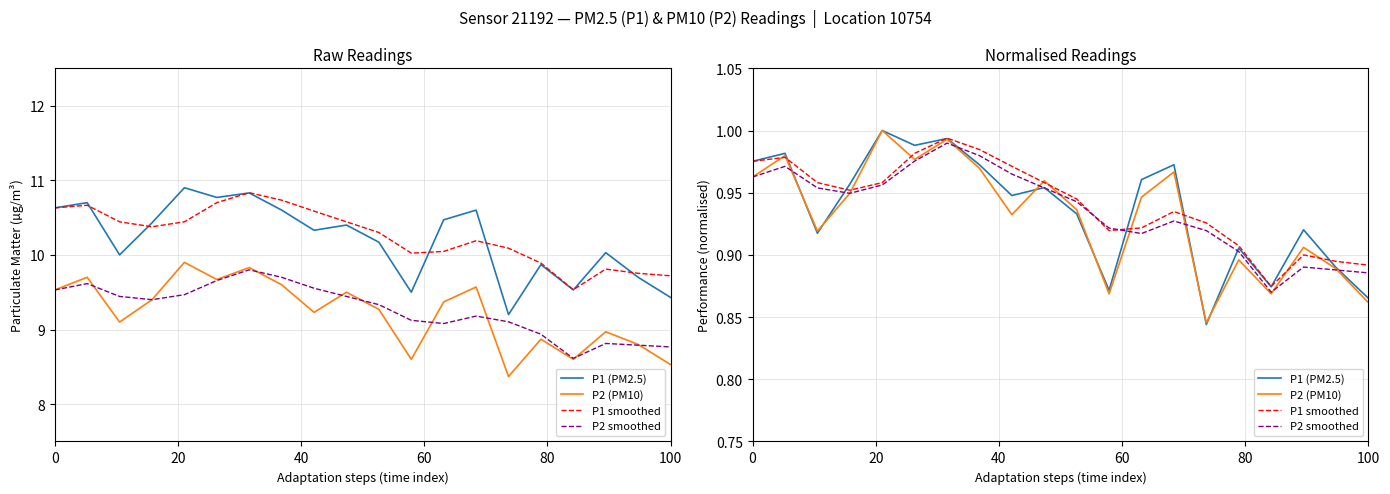

What is the difference between the second highest and second lowest values in the P1 smoothed series?

0.1